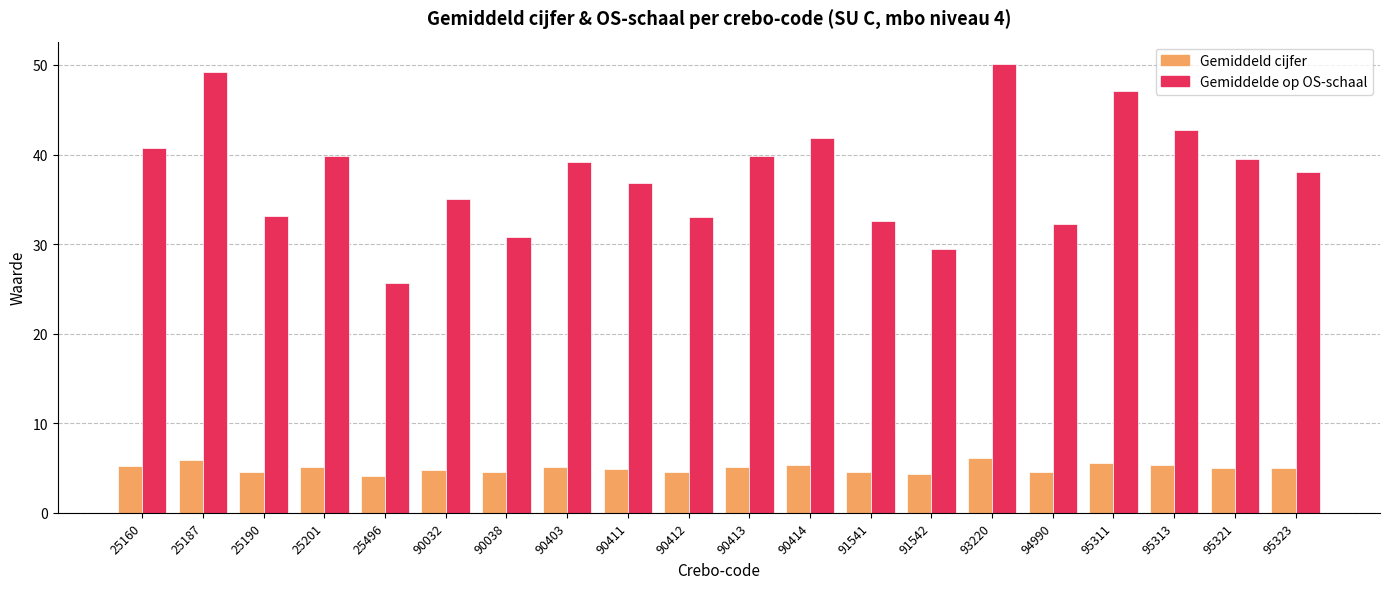

What is the value of the Gemiddelde op OS-schaal bar at the 18th from the left?

42.7